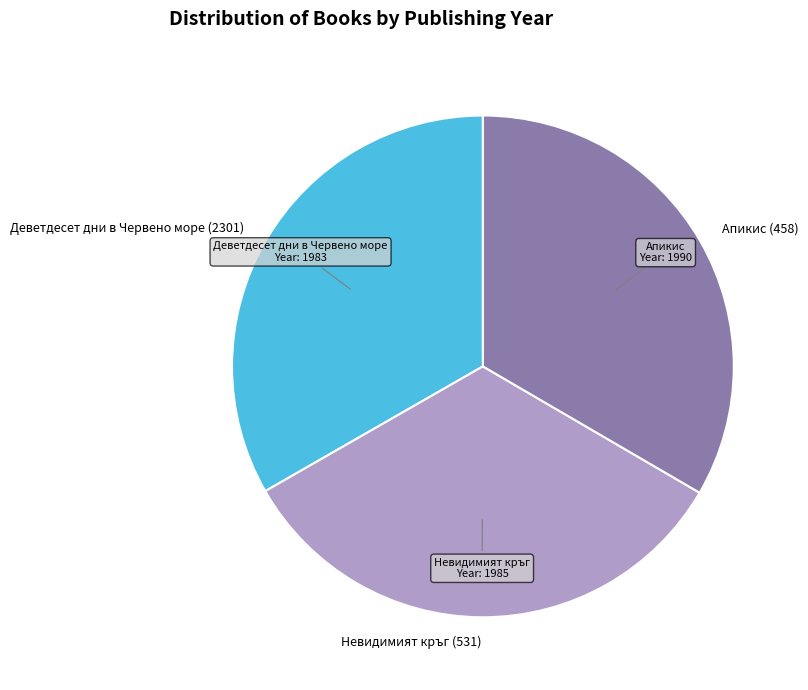

Approximately how many times larger is the value at Деветдесет дни в Червено море (2301) compared to Апикис (458)?

1.0